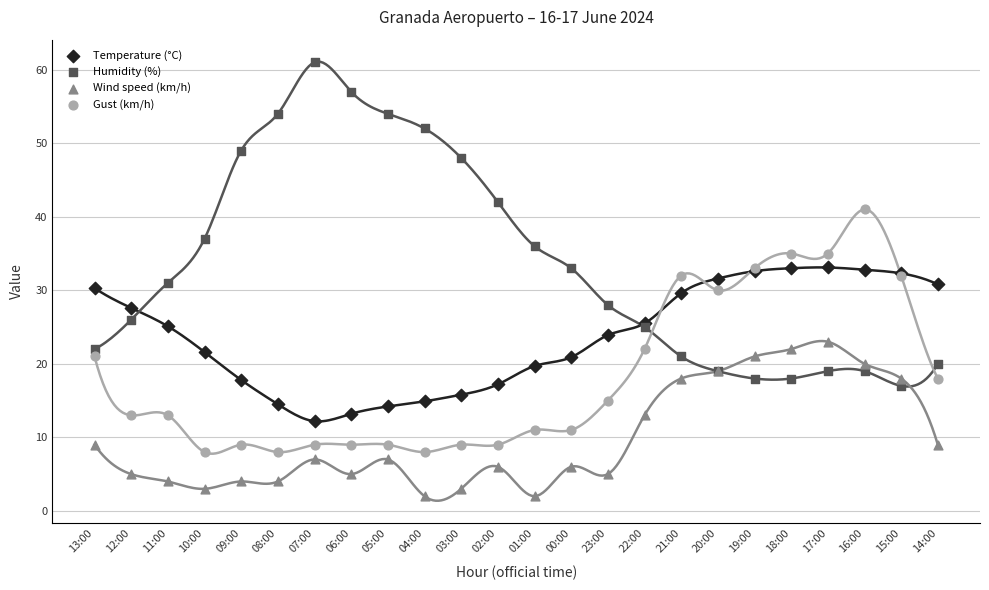

Which series reaches the minimum Y coordinate?

Wind speed (km/h)